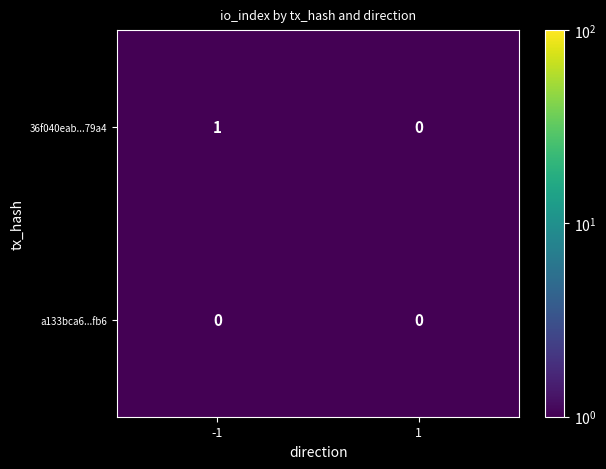

Which series changed the most between -1 and 1?

36f040eab...79a4